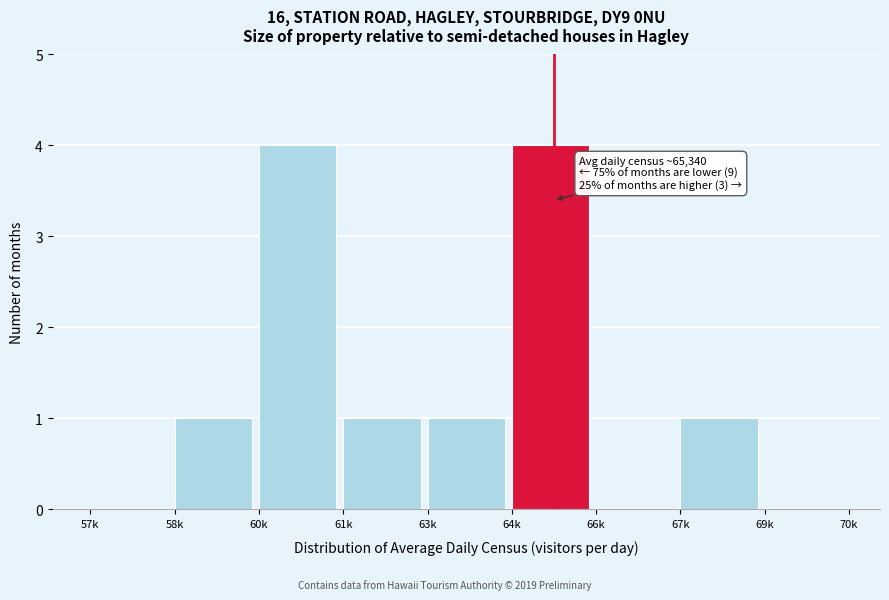

Reading left to right, extract all data points from this chart.

57k=0	58k=1	60k=4	61k=1	63k=1	64k=4	66k=0	67k=1	69k=0